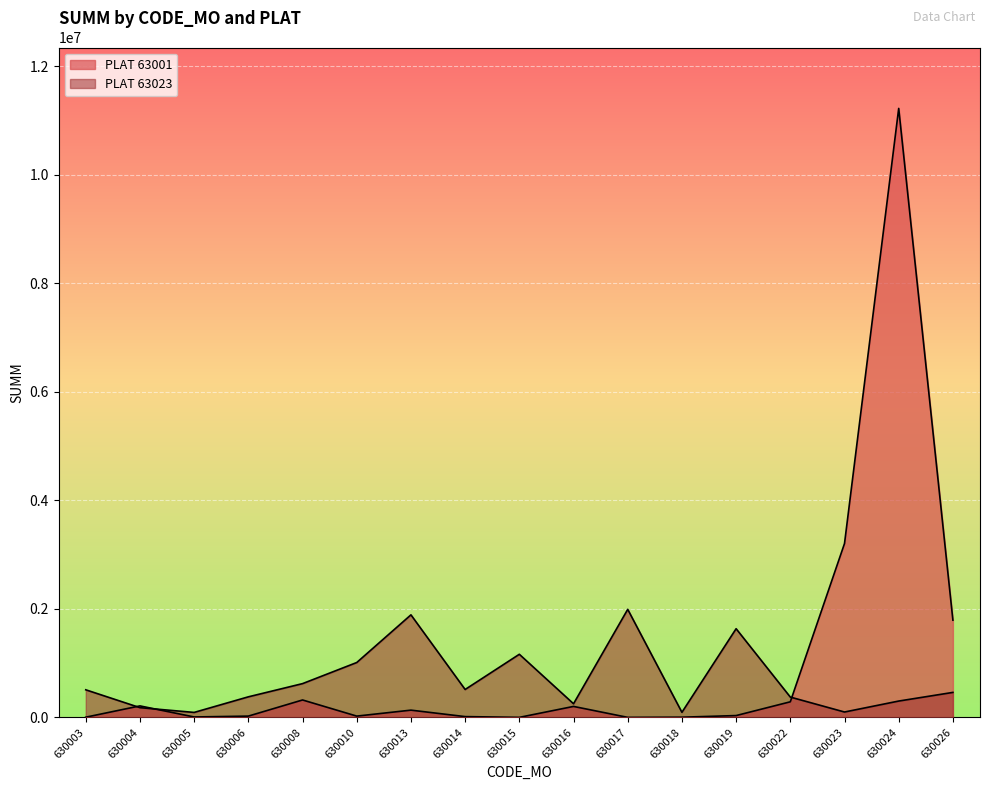

Rank the series by their average value, from highest to lowest.

PLAT 63001, PLAT 63023